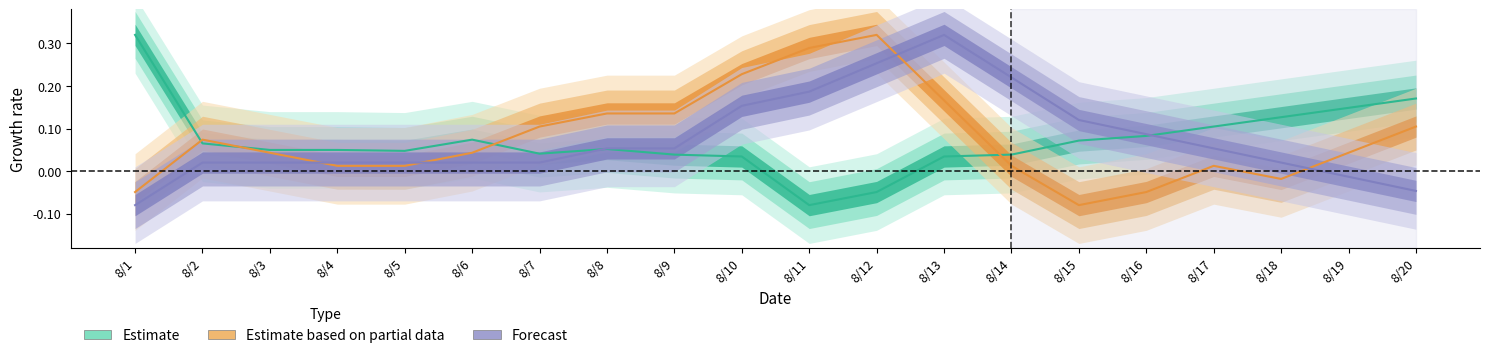

What value does the TOTAL FLOW (KCFS) series have at 8/2?

0.1